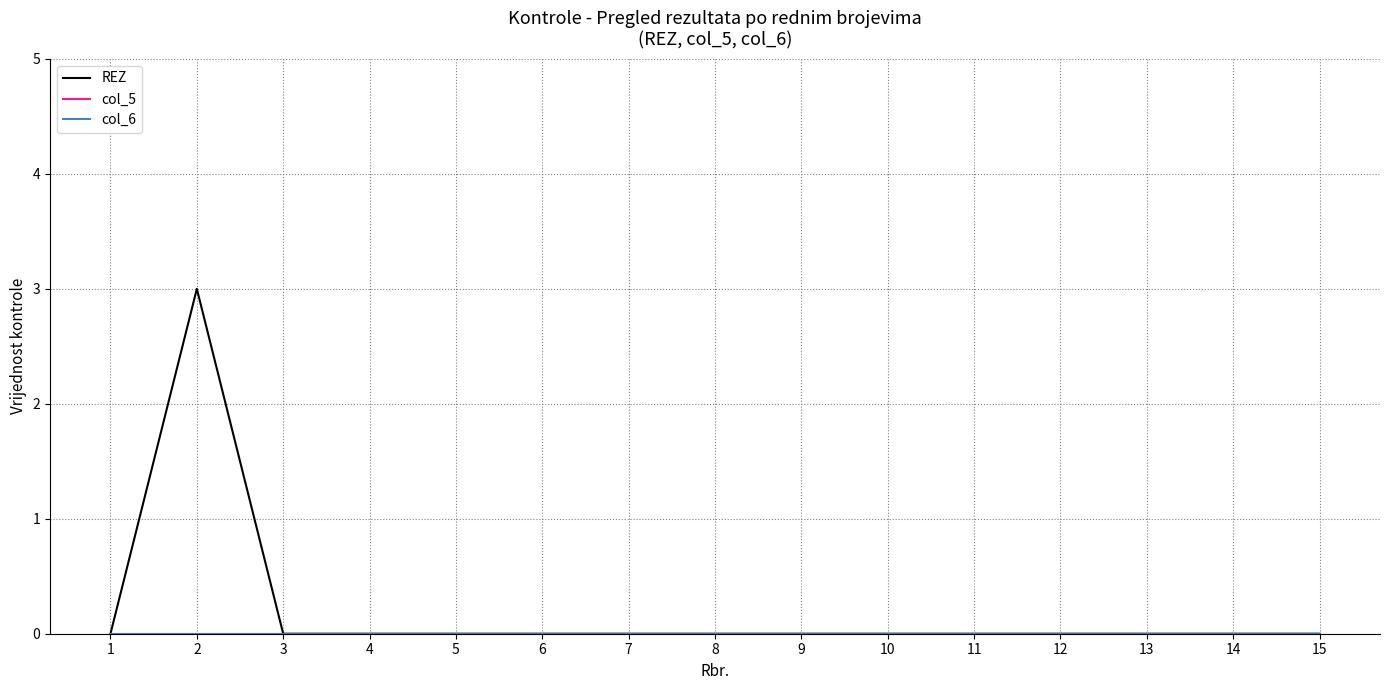

How many lines are shown in the chart?

3